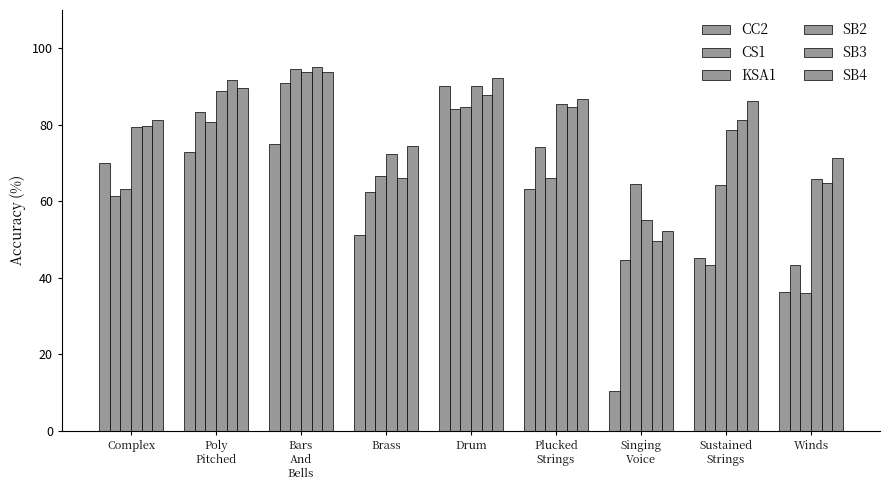

List the series in order of their peak value, lowest first.

CC2, CS1, SB2, SB4, KSA1, SB3